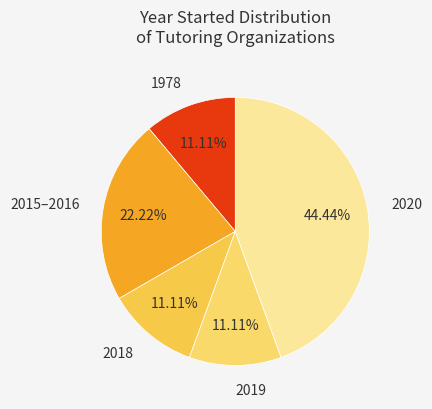

How many segments does this pie chart have?

5